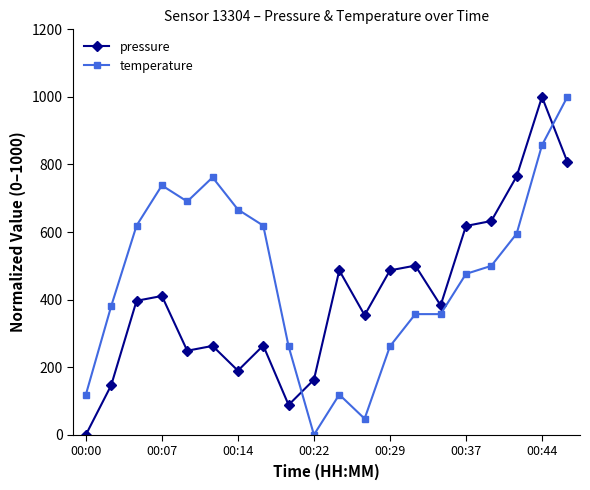

What is the sum of all pressure values?

8206.0